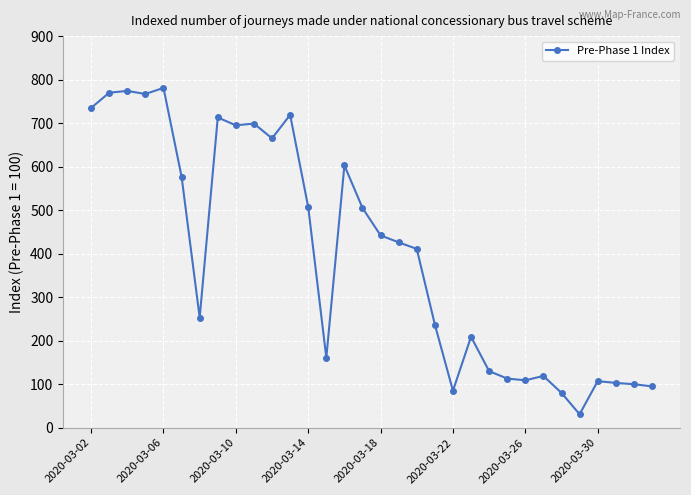

What is the minimum value shown in the chart?

31